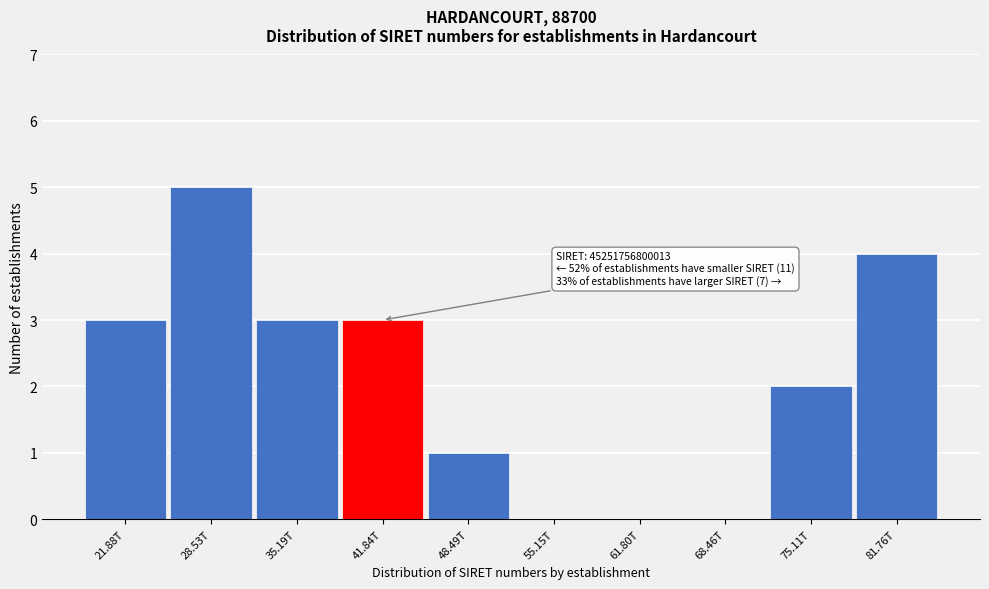

Reading left to right, extract all data points from this chart.

21.88T=3	28.53T=5	35.19T=3	41.84T=3	48.49T=1	55.15T=0	61.80T=0	68.46T=0	75.11T=2	81.76T=4